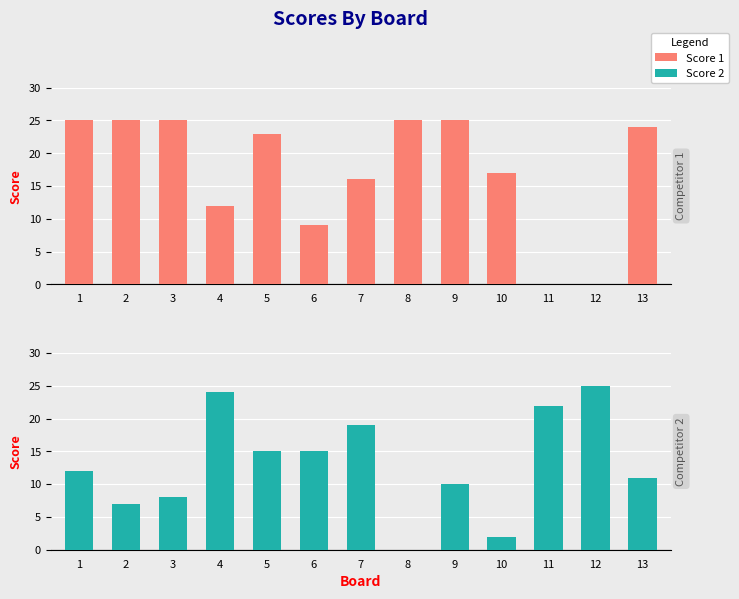

Is it true that Score 2 equals 0 at 8?

True